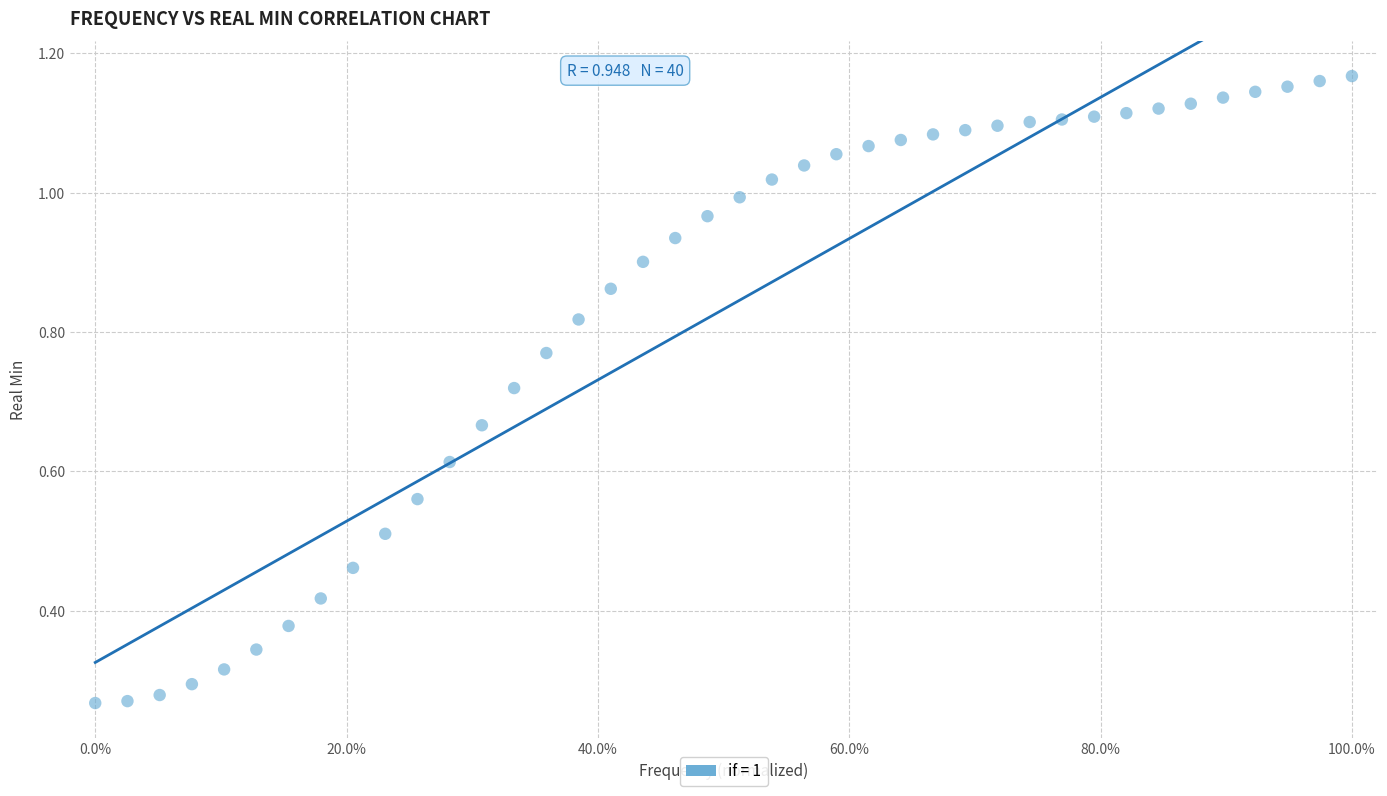

What is the range of X values (max minus min)?

100.0